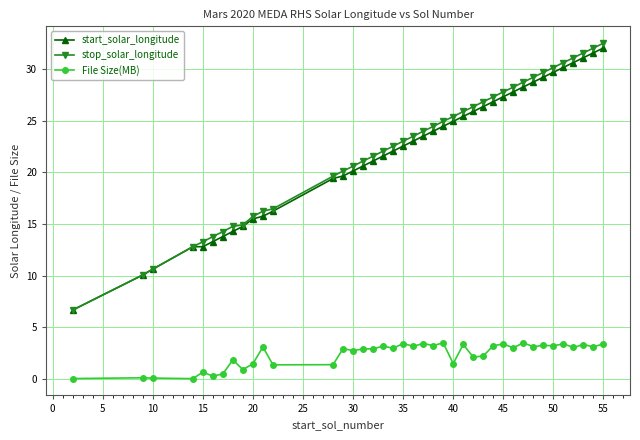

How many lines are shown in the chart?

3